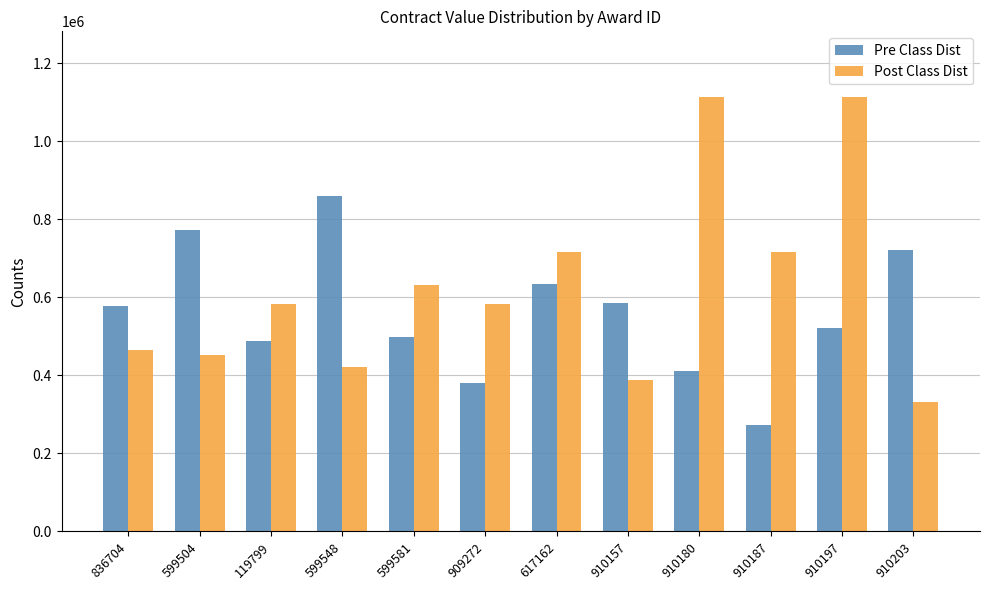

What is the average value of the Pre Class Dist series?

560170.4